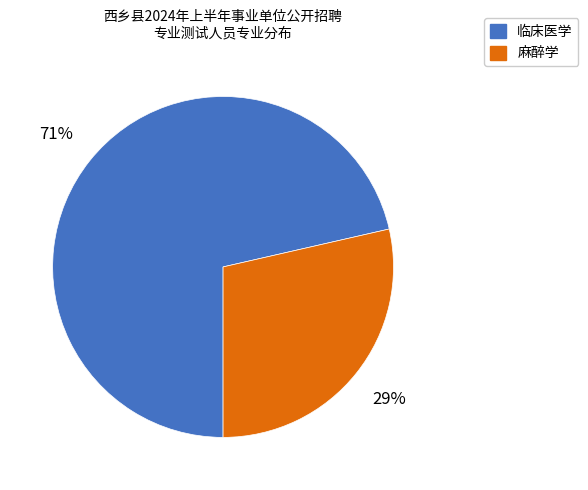

To the nearest percent, what portion does 临床医学 represent?

71%